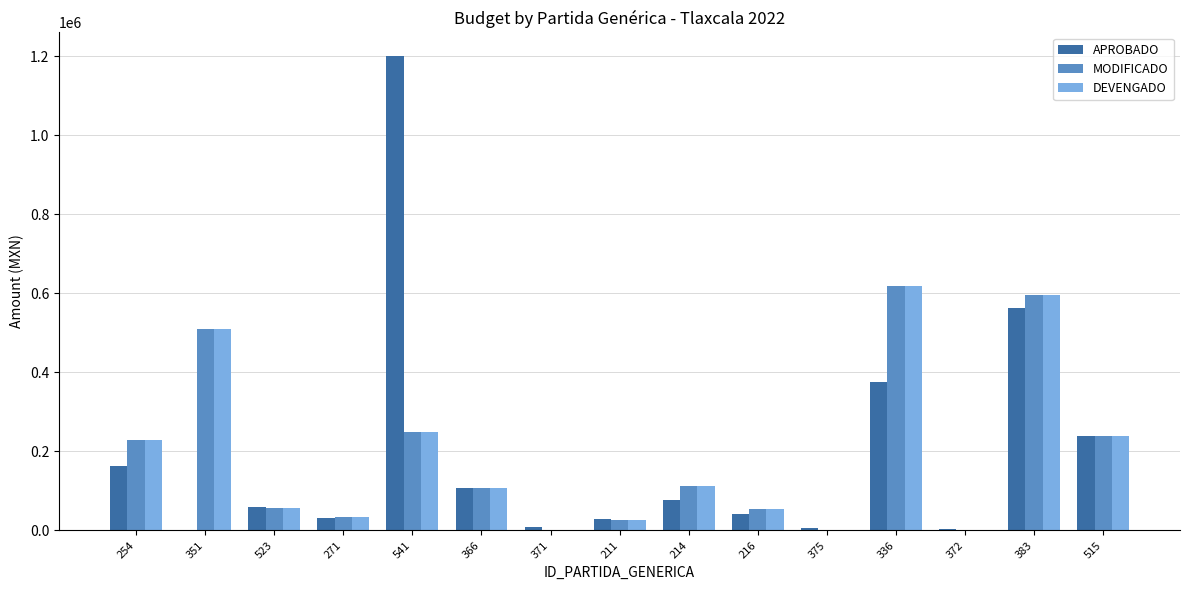

Are the bars horizontal?

No